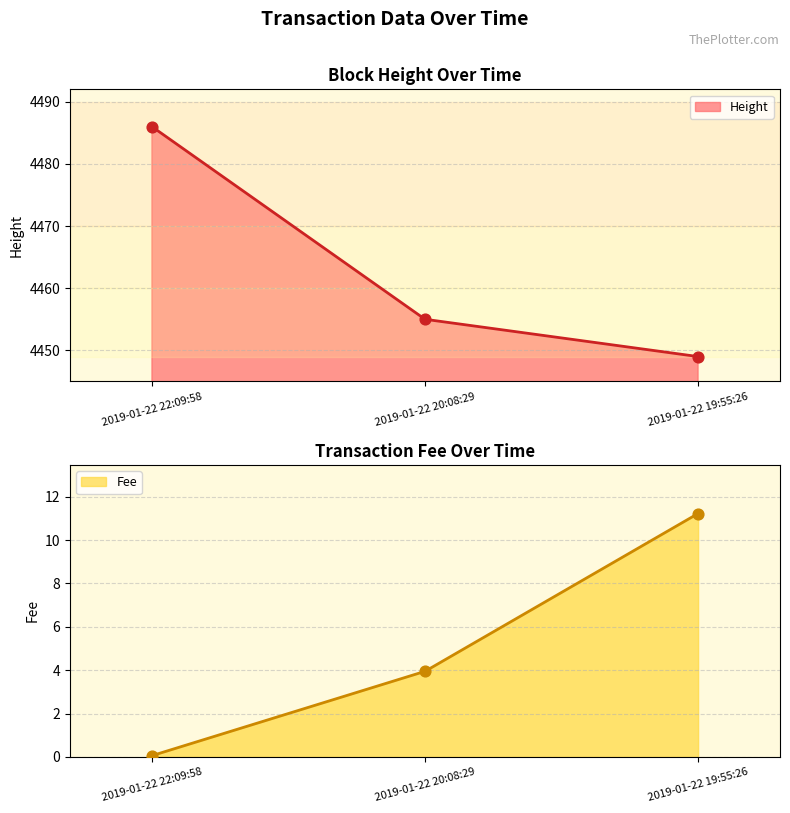

What is the total value across all series at 2019-01-22 20:08:29?

4458.9